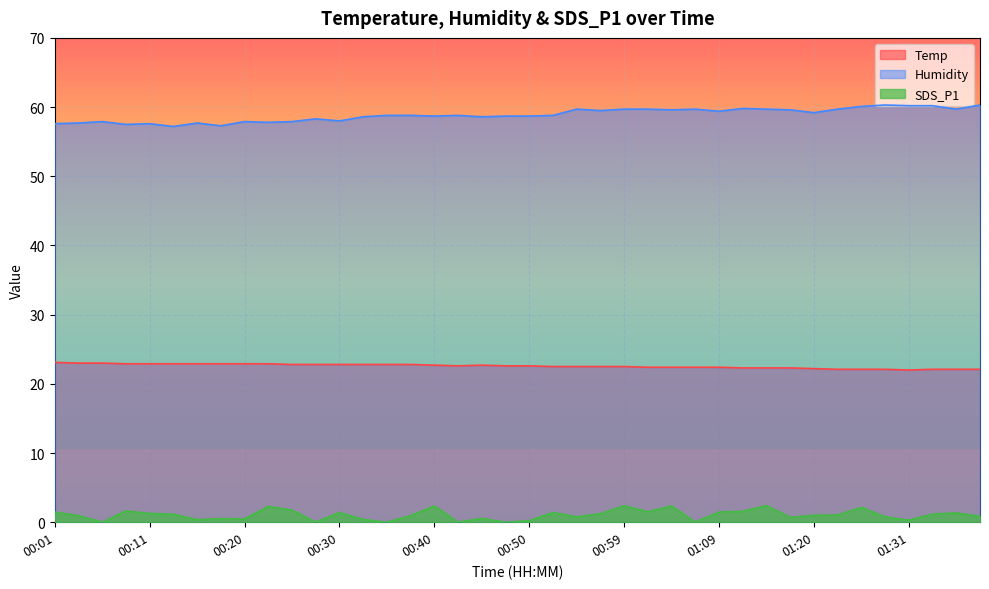

What is the value of the Humidity point at the 18th from the left?

58.8